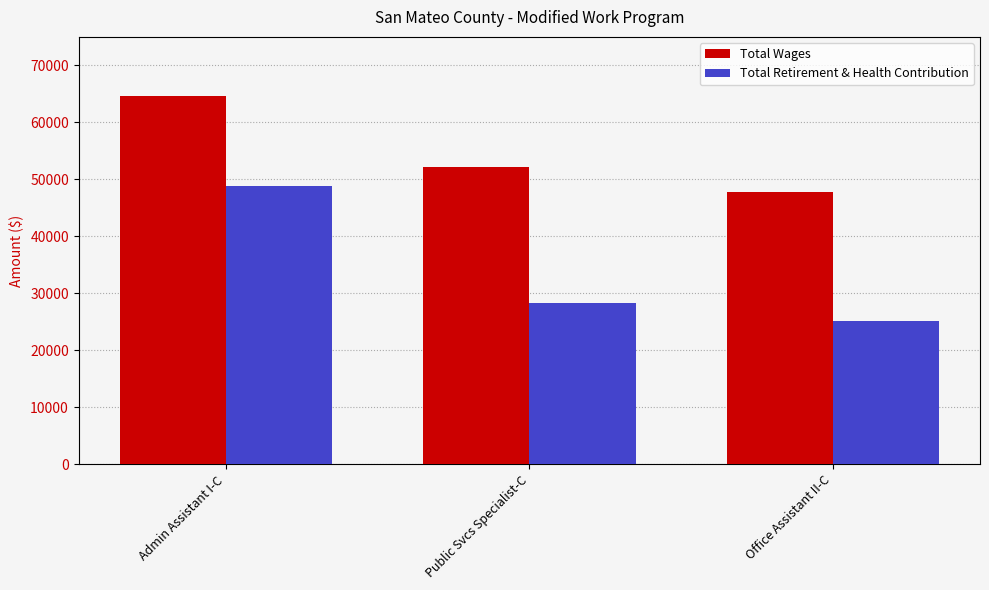

What is the label of the 2nd bar from the right?

Public Svcs Specialist-C